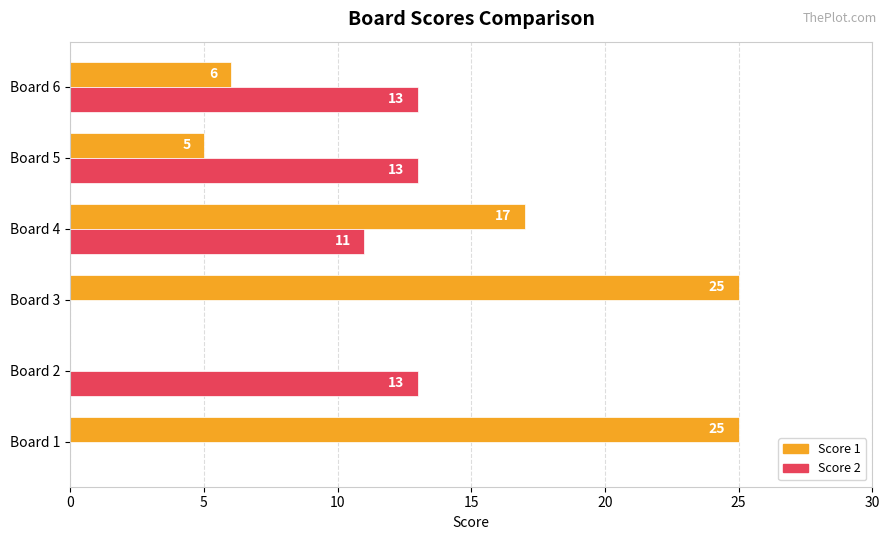

The value of Score 1 at Board 1 is 10. True or false?

False